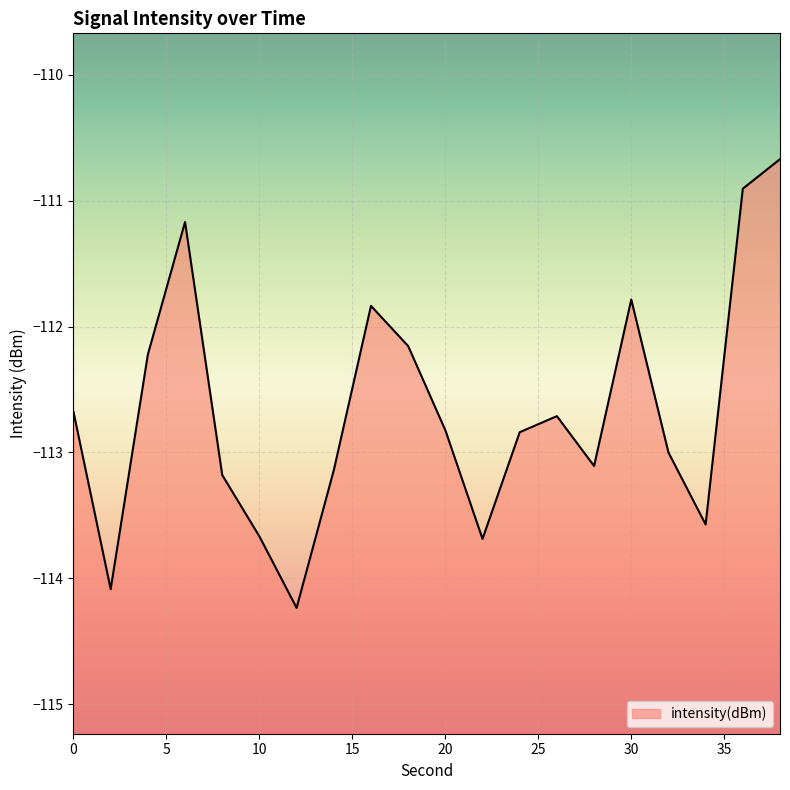

How many series are shown in this chart?

1